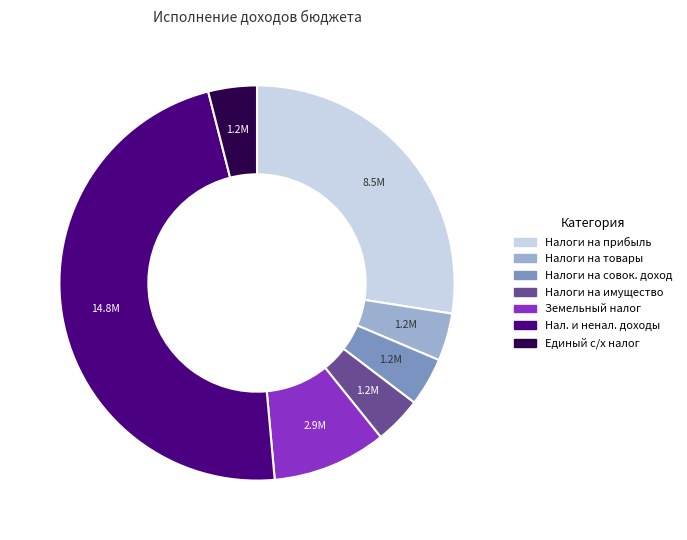

What is the ratio of the value at Земельный налог to the value at Налоги на совок. доход?

2.4